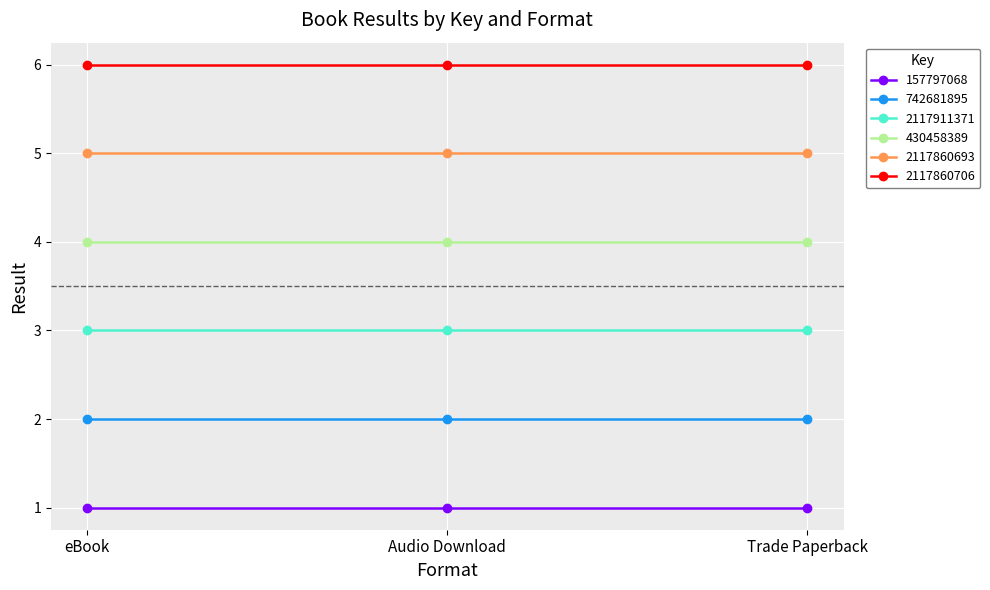

Rank the series by their average value, from lowest to highest.

157797068, 742681895, 2117911371, 430458389, 2117860693, 2117860706